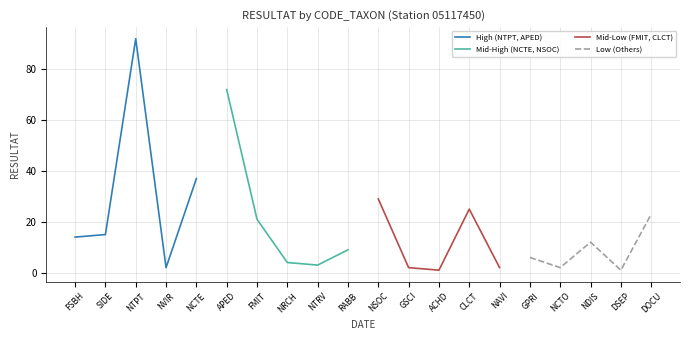

The Mid-High (NCTE, NSOC) series shows 3 at NTRV. True or false?

True